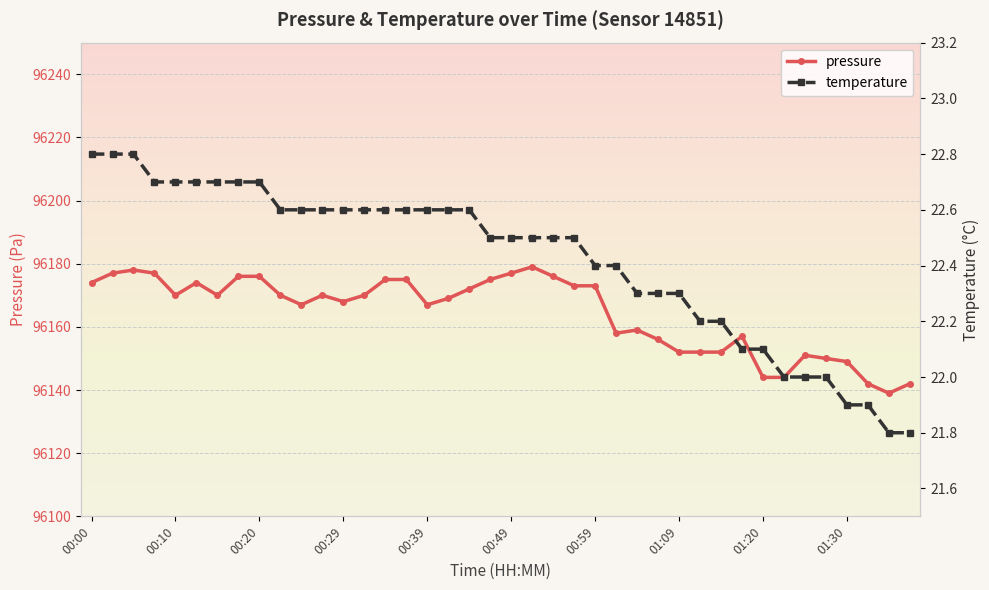

True or false: temperature and pressure intersect in this chart.

False